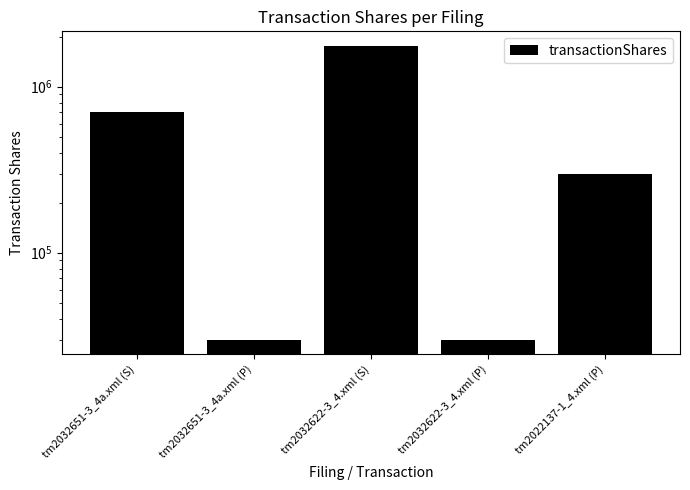

At which label is the value closest to 893967?

tm2032651-3_4a.xml (S)